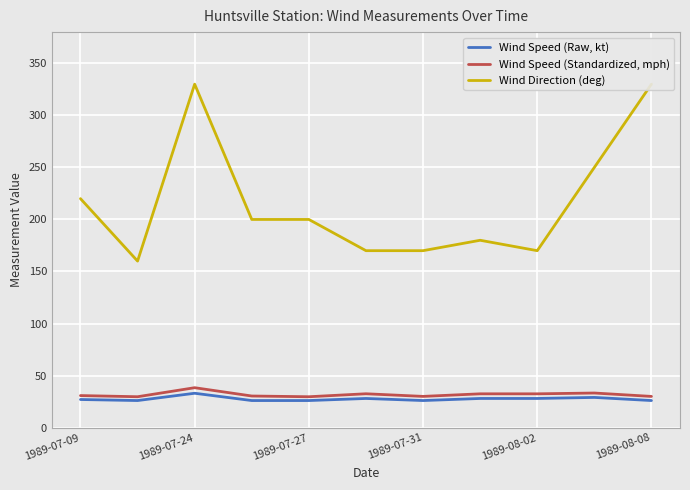

Where is Wind Direction (deg) nearest to the value 245?

9